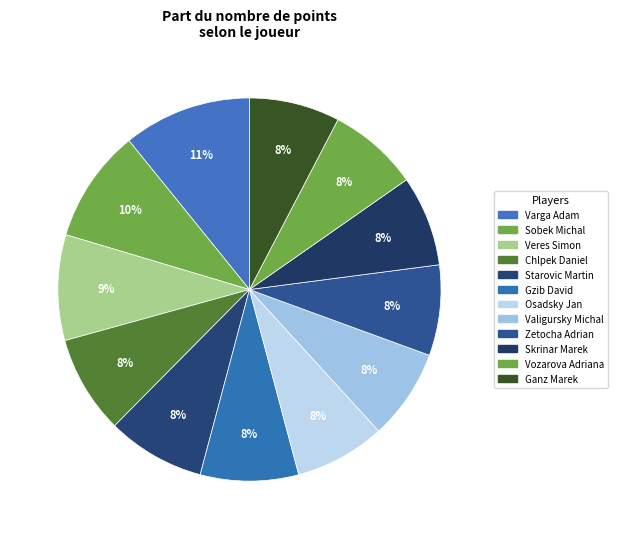

To the nearest percent, what is the combined percentage of Gzib David and Starovic Martin?

17%